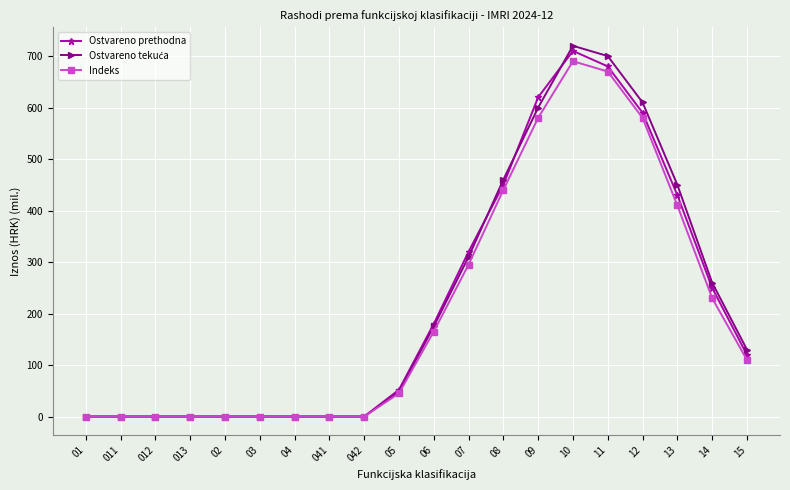

What is the label of the 9th point from the left?

042